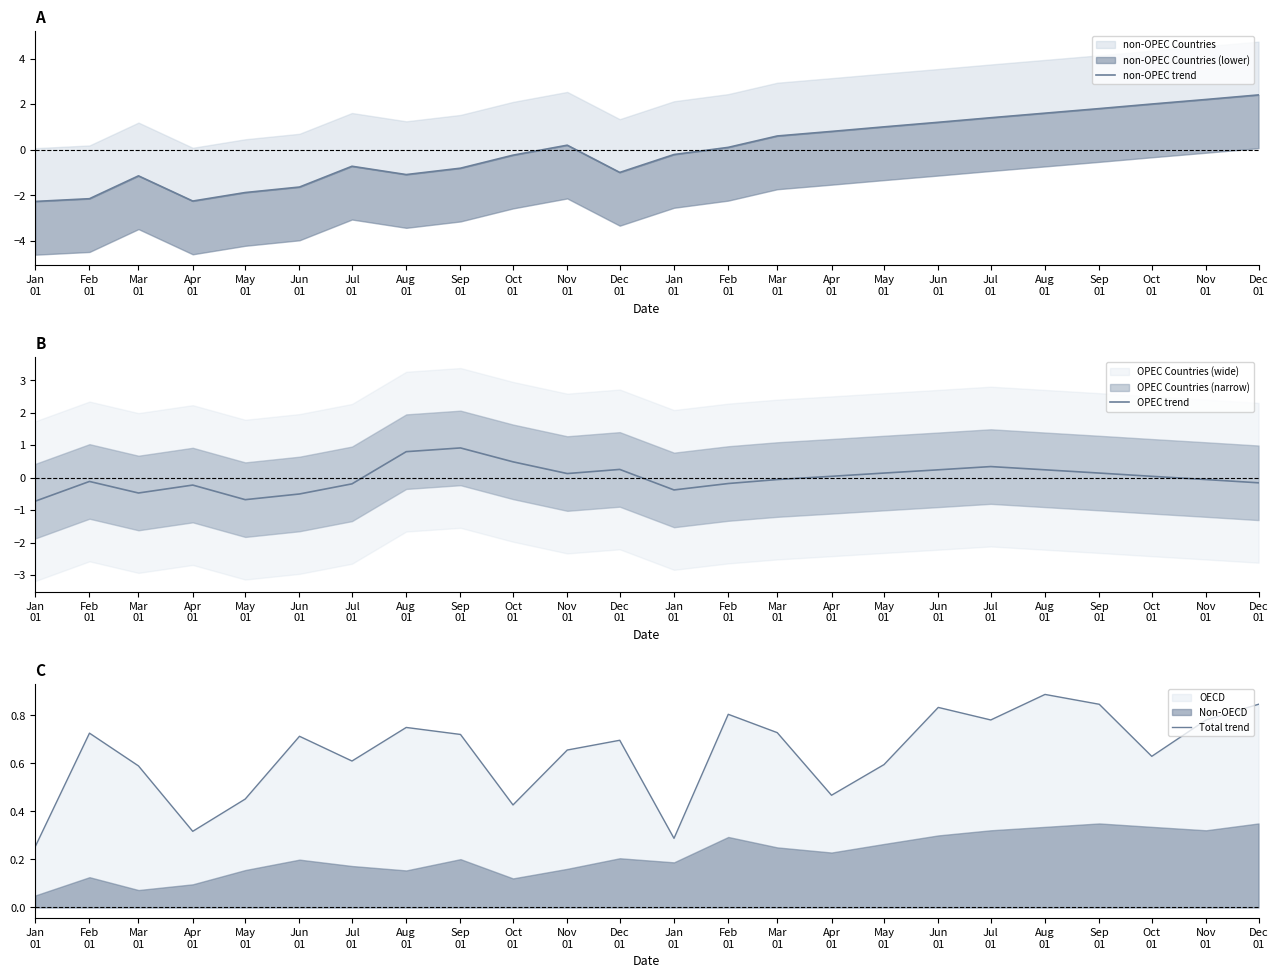

At which label does non-OPEC trend reach its minimum?

Jan
01